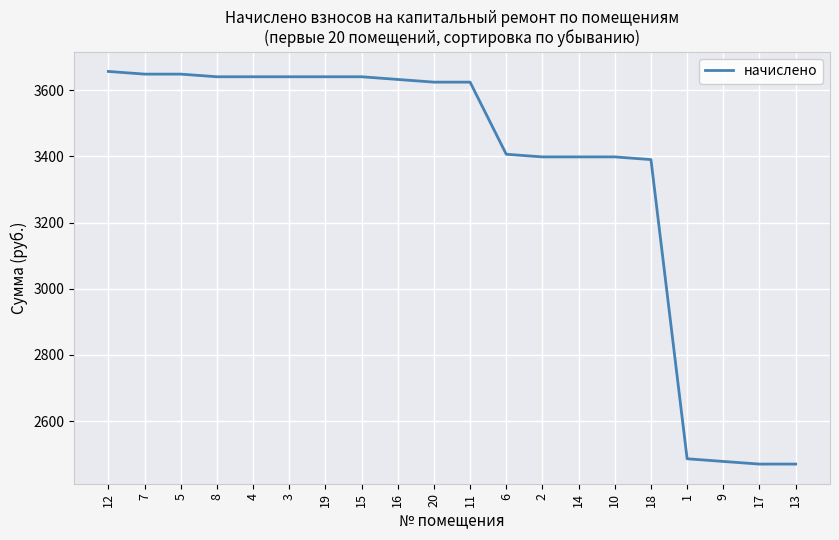

Reading right to left, transcribe all the data shown in this chart.

2470.1	2470.1	2478.1	2486.2	3390.2	3398.4	3398.4	3398.4	3406.4	3624.3	3624.3	3632.4	3640.5	3640.5	3640.5	3640.5	3640.5	3648.5	3648.5	3656.6